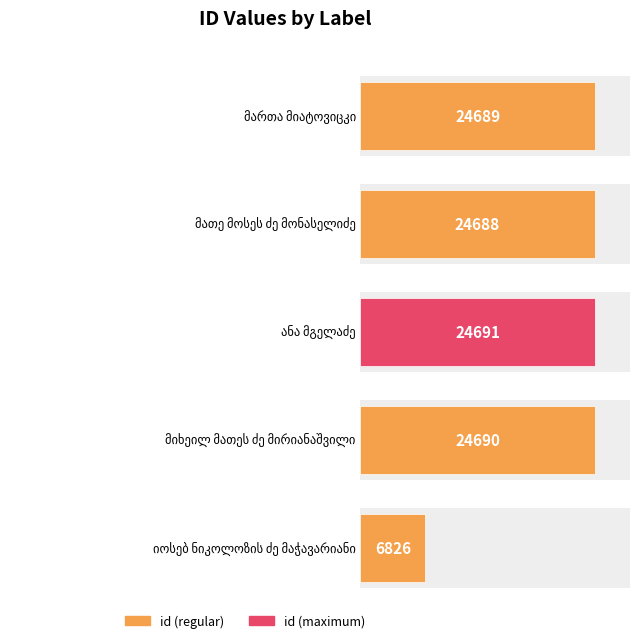

What is the sum of the values at მათე მოსეს ძე მონასელიძე and მიხეილ მათეს ძე მირიანაშვილი?

49378